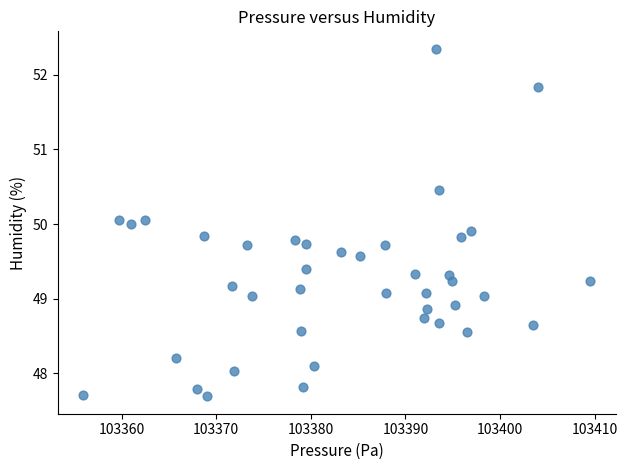

What is the range of Y values (max minus min)?

4.7